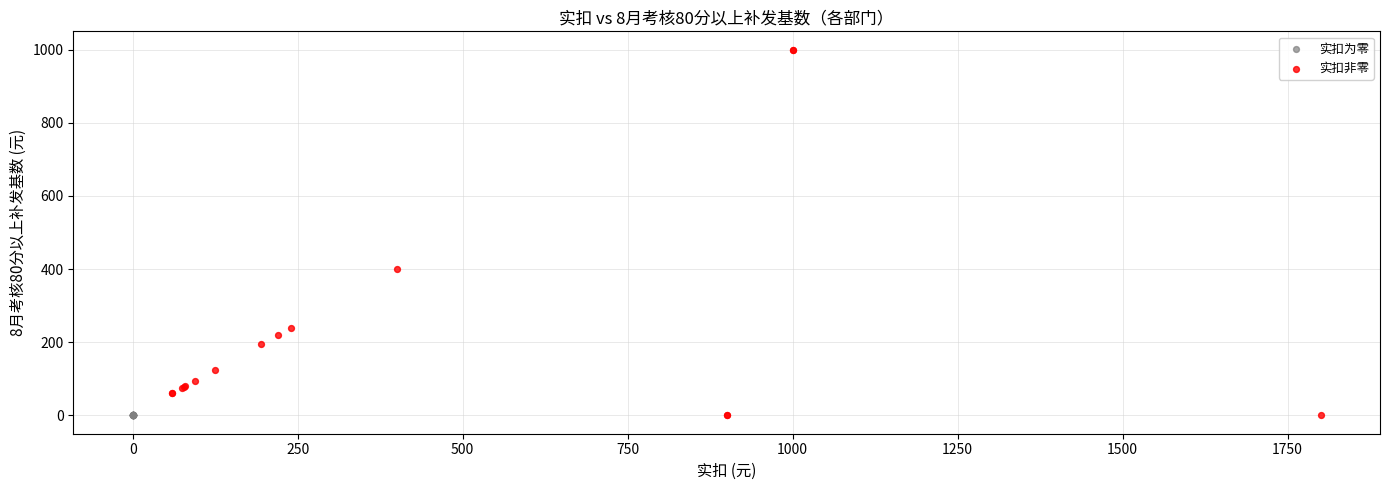

What are all the series names shown in the legend?

实扣为零, 实扣非零